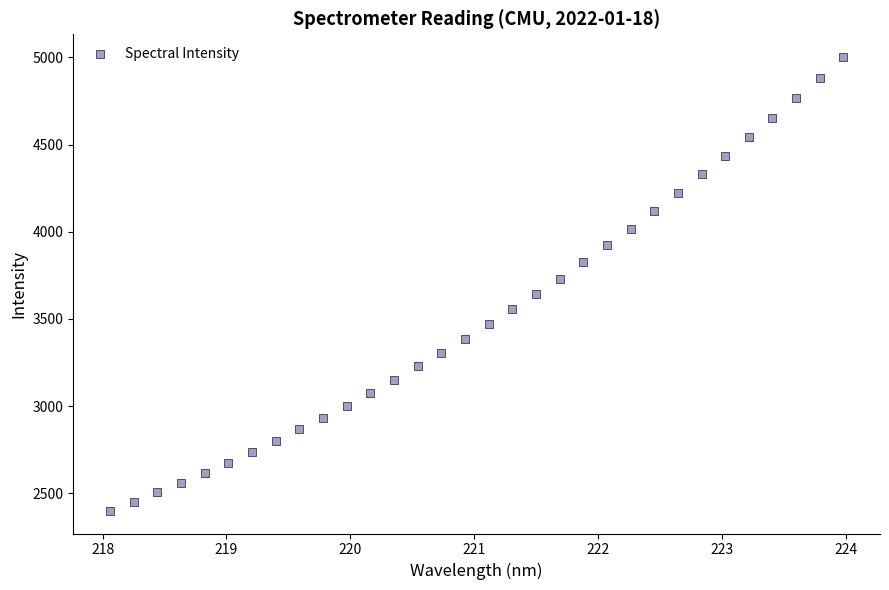

What is the range of Y values (max minus min)?

2602.0